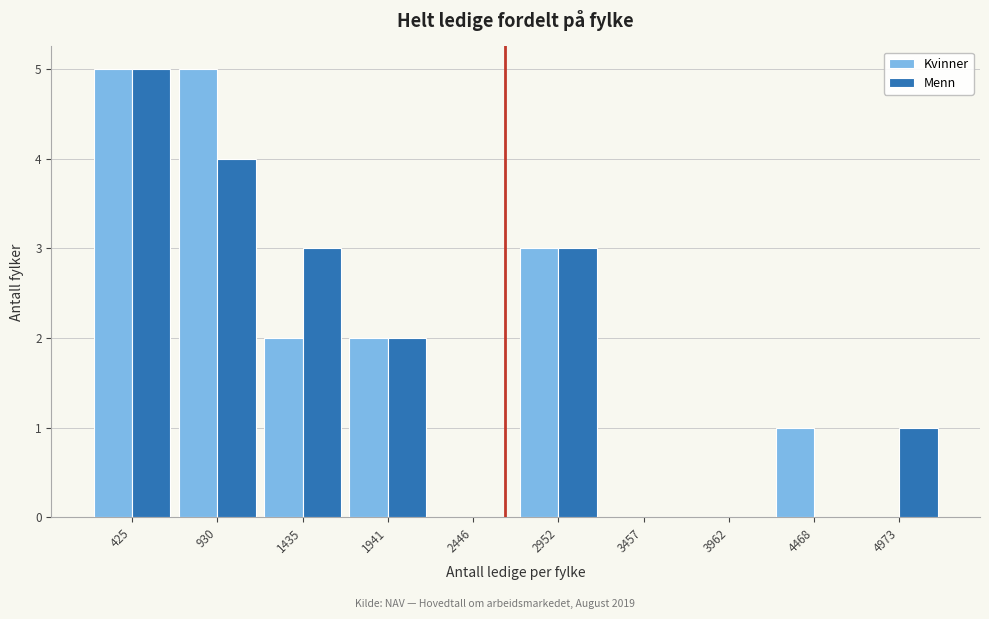

Reading left to right, extract all data points from this chart.

Kvinner: 425=5	930=5	1435=2	1941=2	2446=0	2952=3	3457=0	3962=0	4468=1	4973=0
Menn: 425=5	930=4	1435=3	1941=2	2446=0	2952=3	3457=0	3962=0	4468=0	4973=1